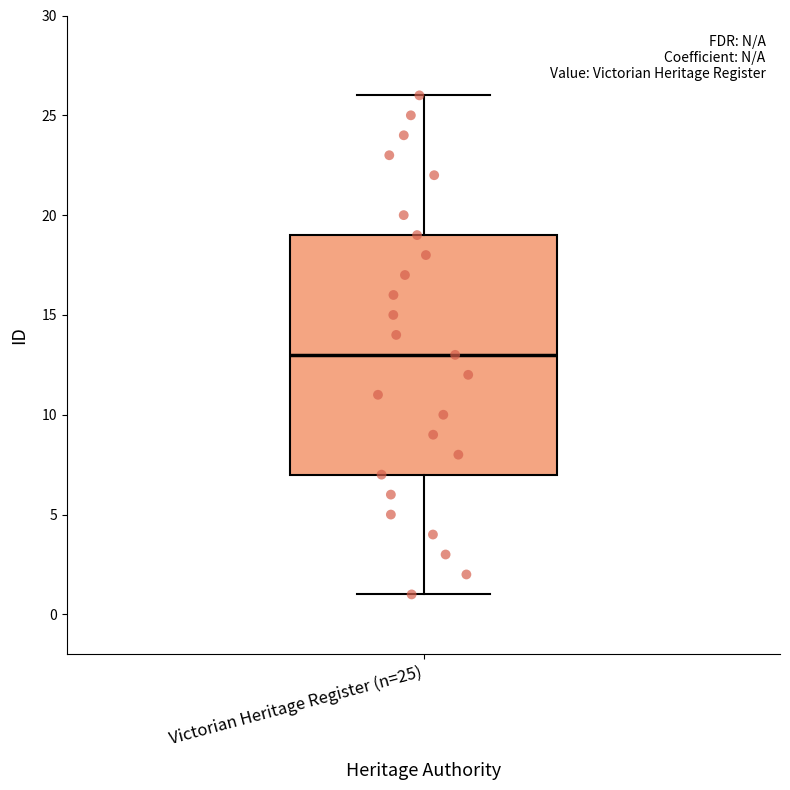

Transcribe this box plot: give where the median line is, the range the box spans, and where the two whiskers end, as read against the y-axis. The values are not printed on the chart, so give them approximately, as read against the axis.

median 13, box 7 to 19, whiskers 1 to 26